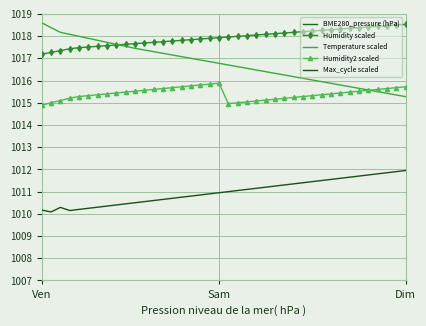

Is it true that Temperature scaled equals 1016.2 at 26?

True